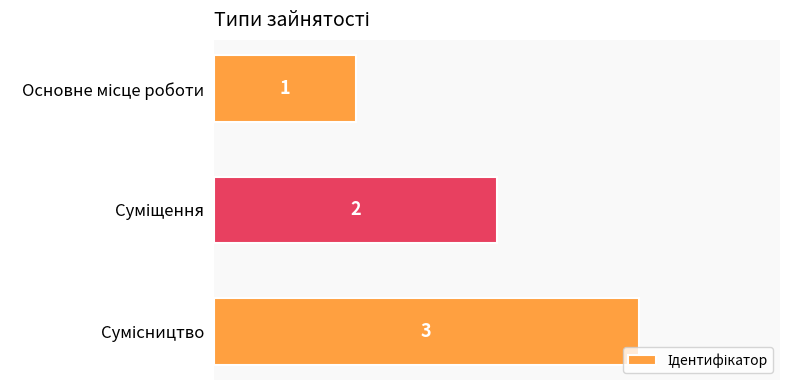

How many distinct data groups are displayed?

1